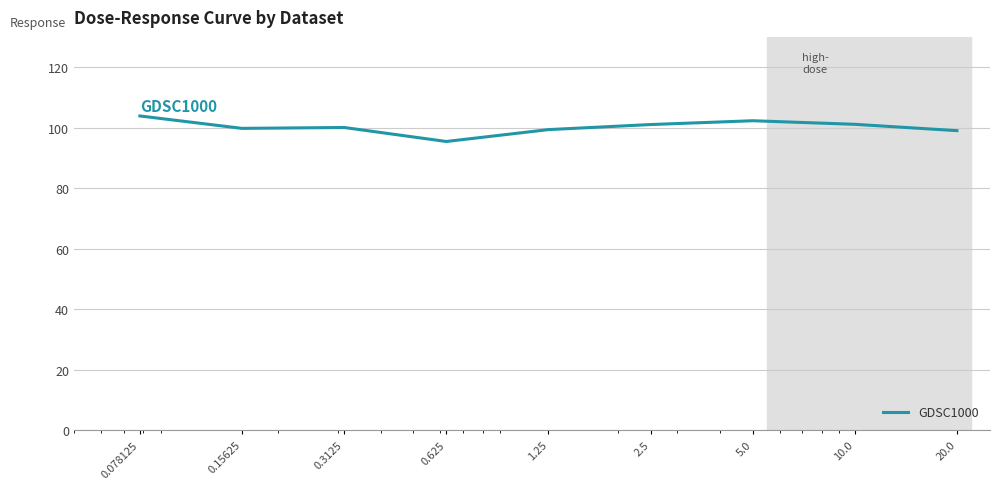

What is the difference between the maximum and minimum values?

8.4